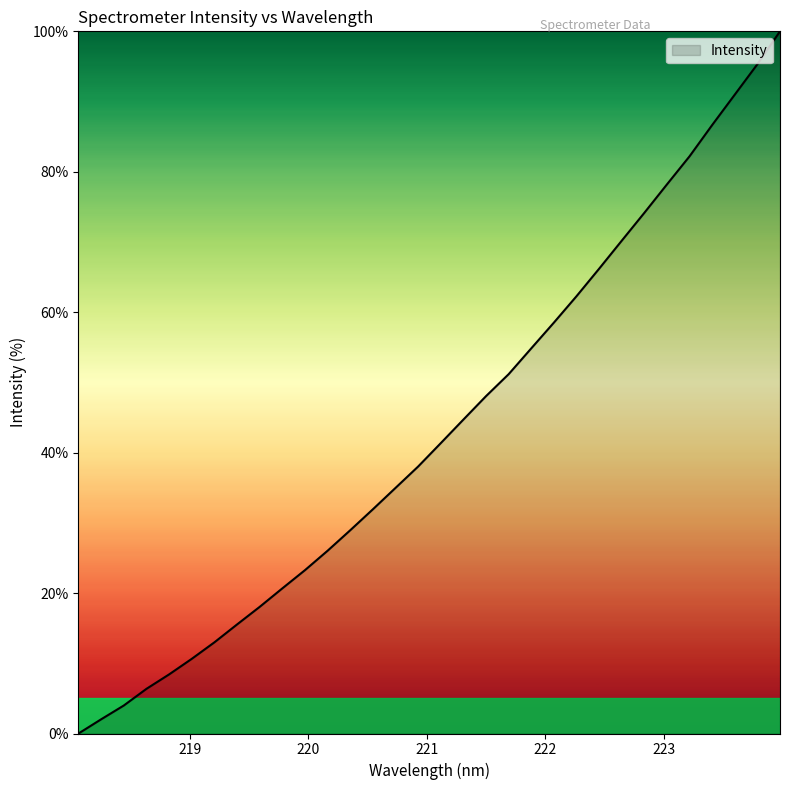

What is the difference between the maximum and minimum values?

100.0